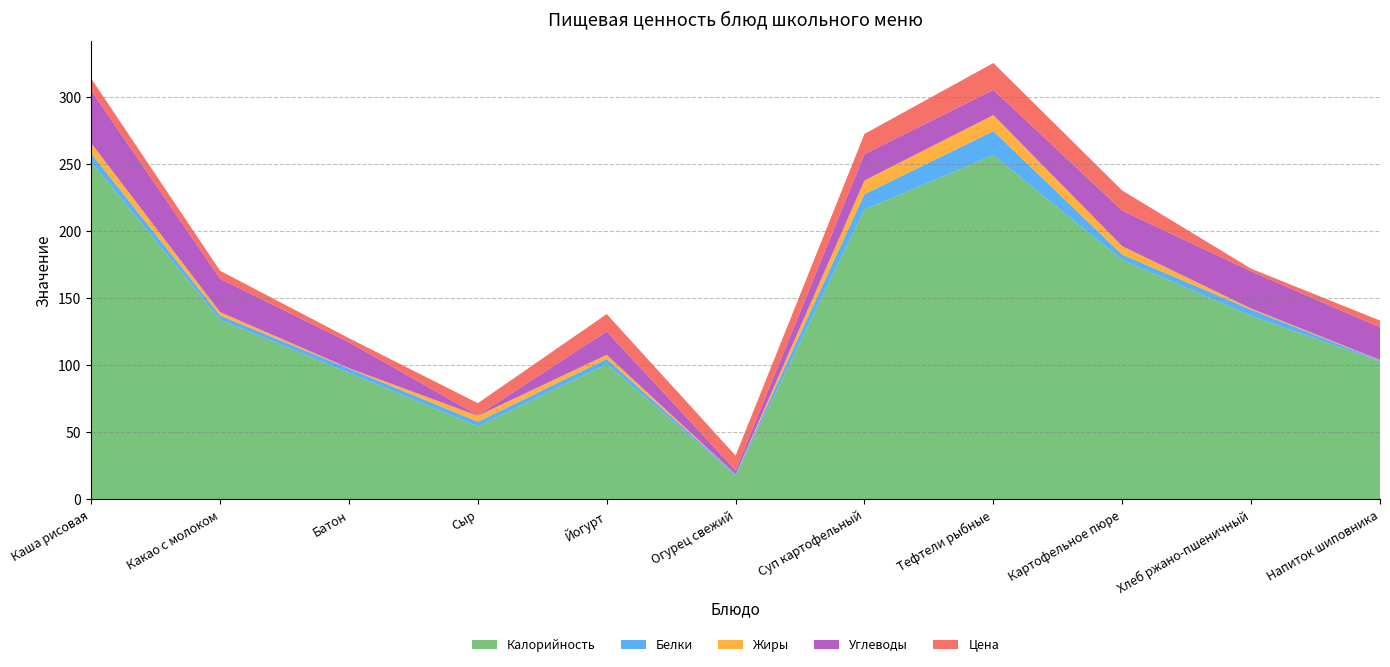

Reading left to right, list all the values displayed in this chart.

Калорийность: 251.8	134.2	94.4	54.5	101.0	17.8	216.3	256.8	178.6	136.9	103.0
Белки: 6.2	3.0	3.2	3.5	3.8	1.0	11.4	17.9	4.0	4.6	0.7
Жиры: 7.8	2.6	0.4	4.5	3.1	0.0	10.2	12.0	6.3	0.9	0.3
Углеводы: 39.2	24.8	19.3	0.4	17.4	2.9	19.7	18.8	26.5	27.7	24.4
Цена: 9.0	6.0	3.0	9.0	13.0	11.0	15.0	20.0	15.0	2.0	5.0